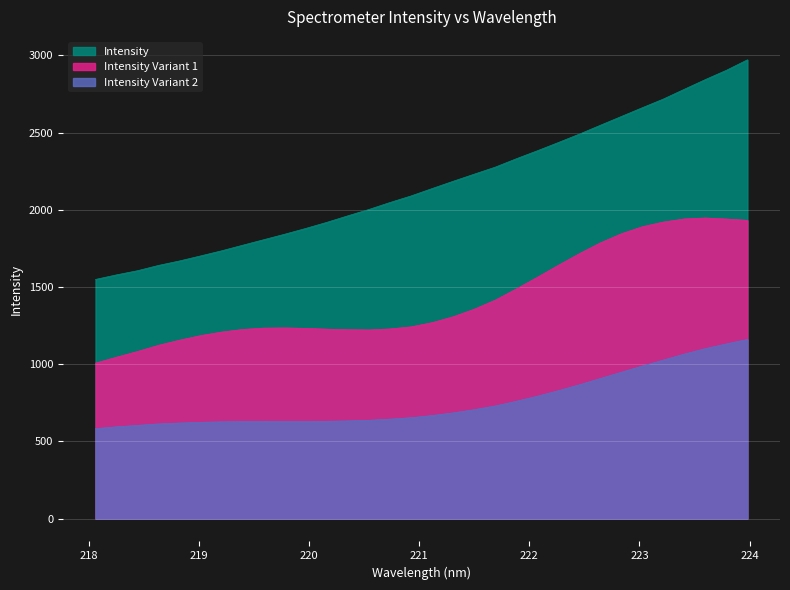

What is the approximate value at 221.8812?

2329.9